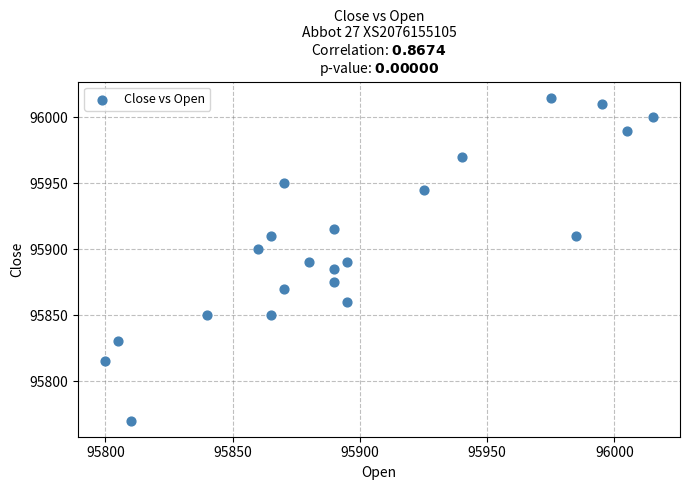

What is the range of Y values (max minus min)?

245